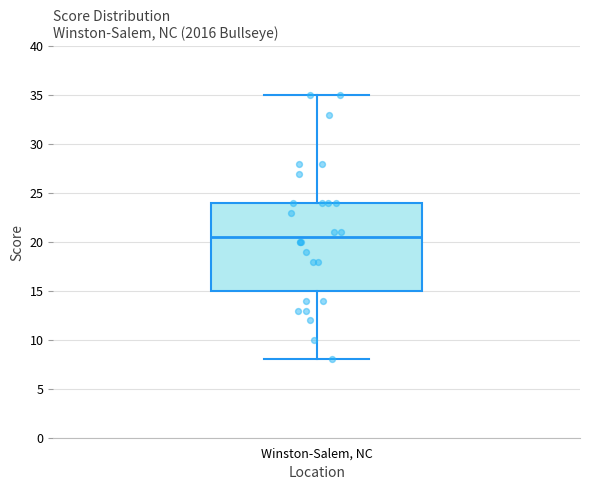

Transcribe this box plot: give where the median line is, the range the box spans, and where the two whiskers end, as read against the y-axis. The values are not printed on the chart, so give them approximately, as read against the axis.

median 20.5, box 15.0 to 24.0, whiskers 8.0 to 35.0